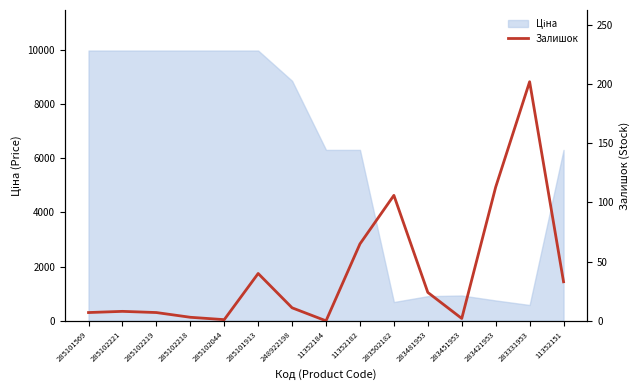

Does the chart have visible grid lines?

No